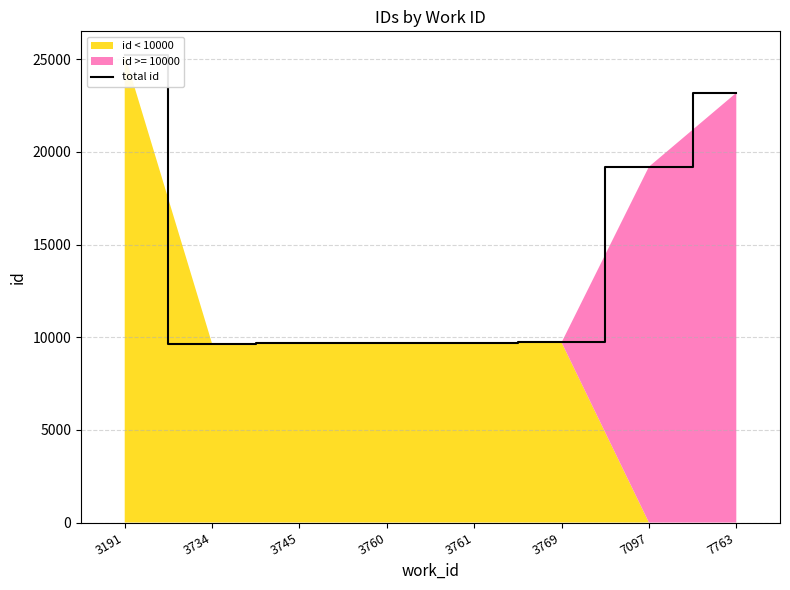

Reading left to right, transcribe all the data shown in this chart.

25239	9652	9669	9695	9696	9717	19197	23184